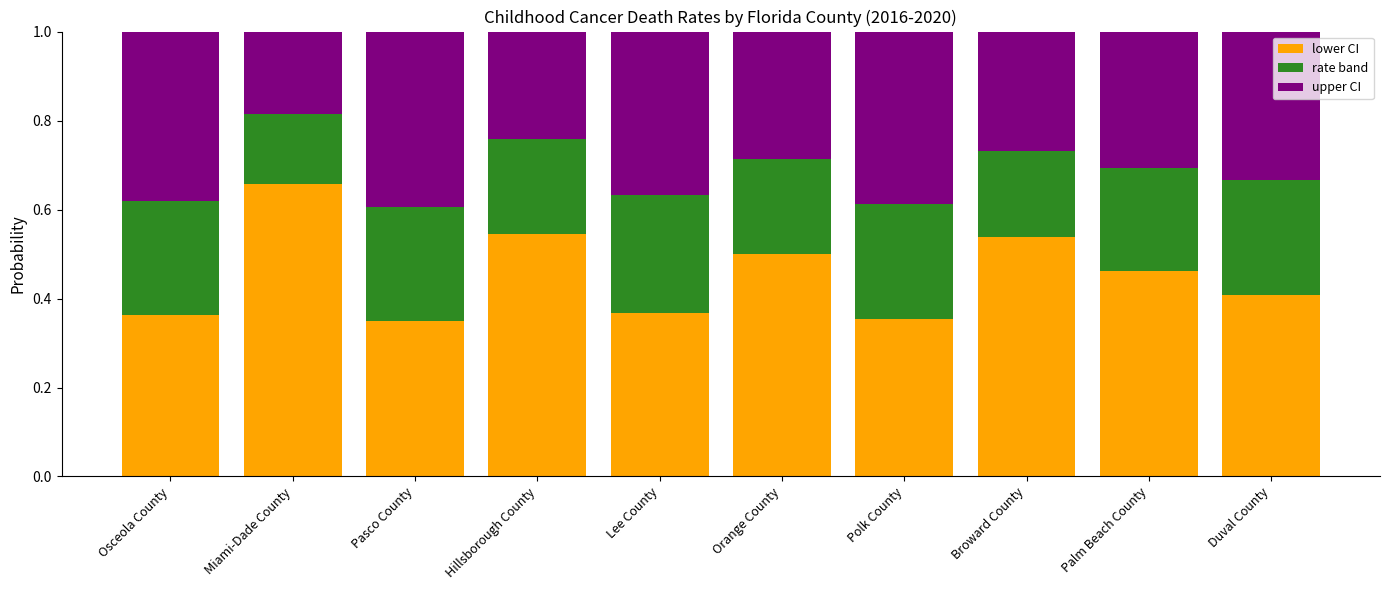

What is the total value across all series at Duval County?

1.0